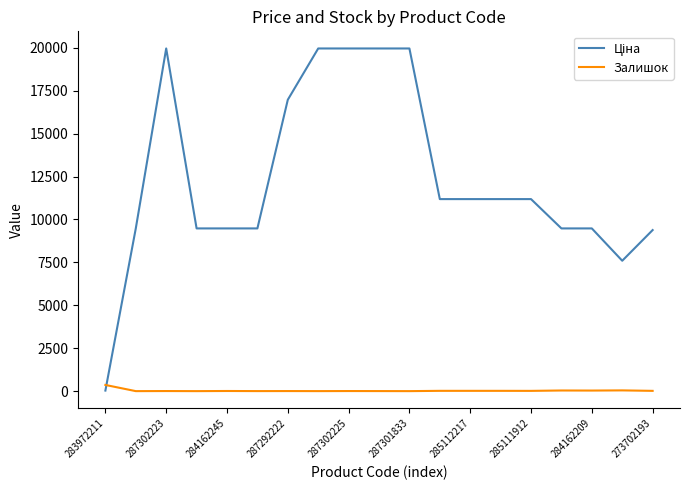

What is the highest value of the Залишок series?

360.0